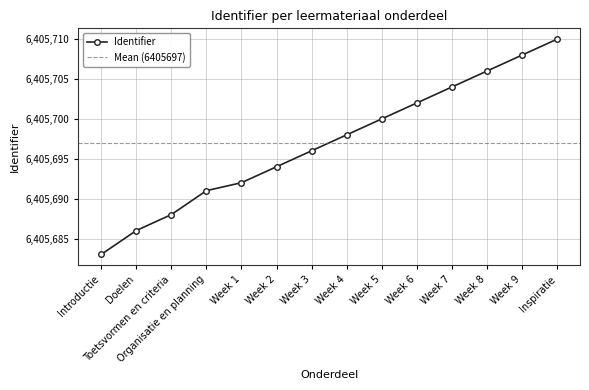

What is the label of the 12th point from the left?

Week 8